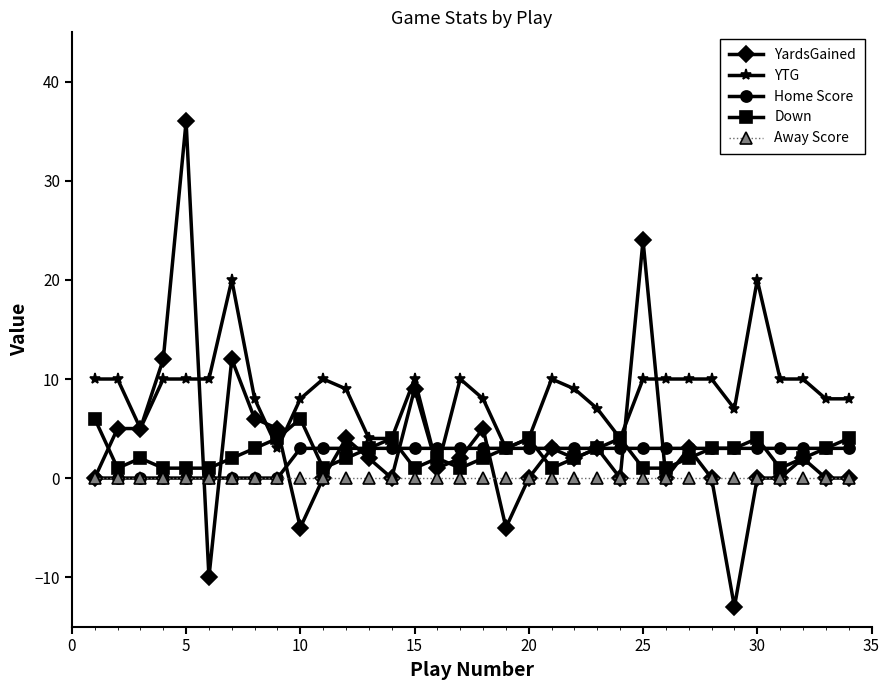

What is the value of the Down point at the 27th from the left?

2